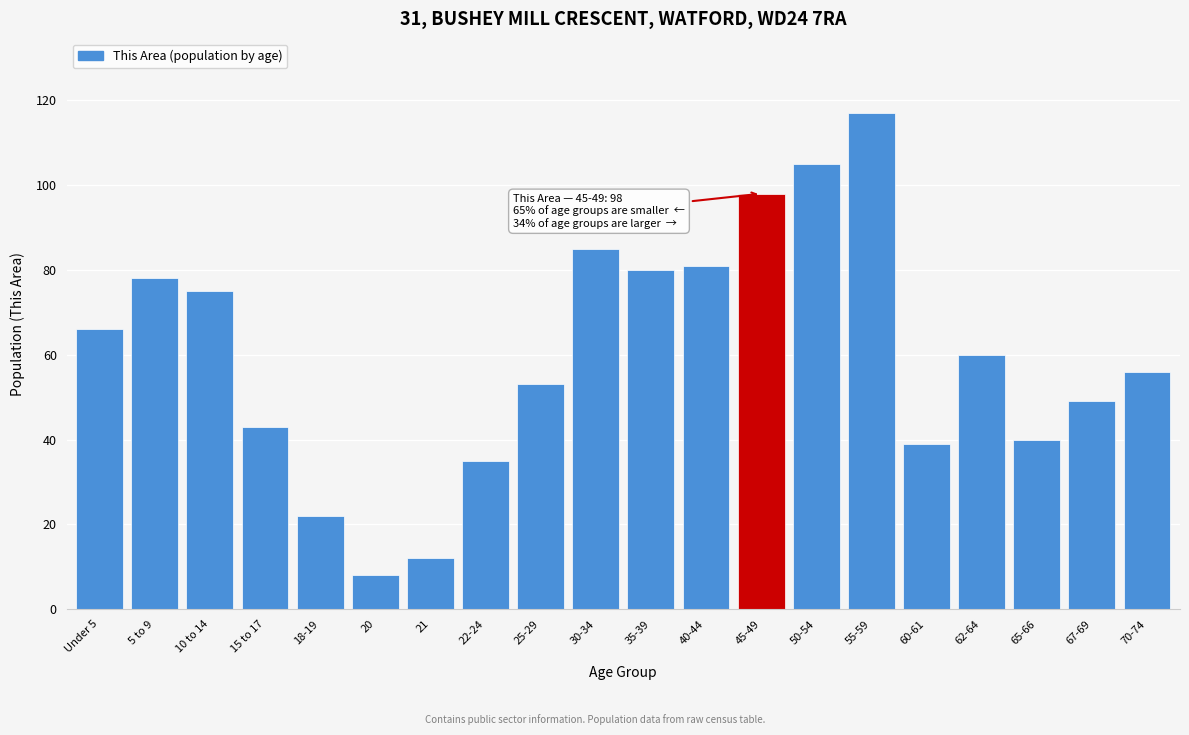

Reading left to right, what are all the values shown in this chart?

Under 5=66	5 to 9=78	10 to 14=75	15 to 17=43	18-19=22	20=8	21=12	22-24=35	25-29=53	30-34=85	35-39=80	40-44=81	45-49=98	50-54=105	55-59=117	60-61=39	62-64=60	65-66=40	67-69=49	70-74=56